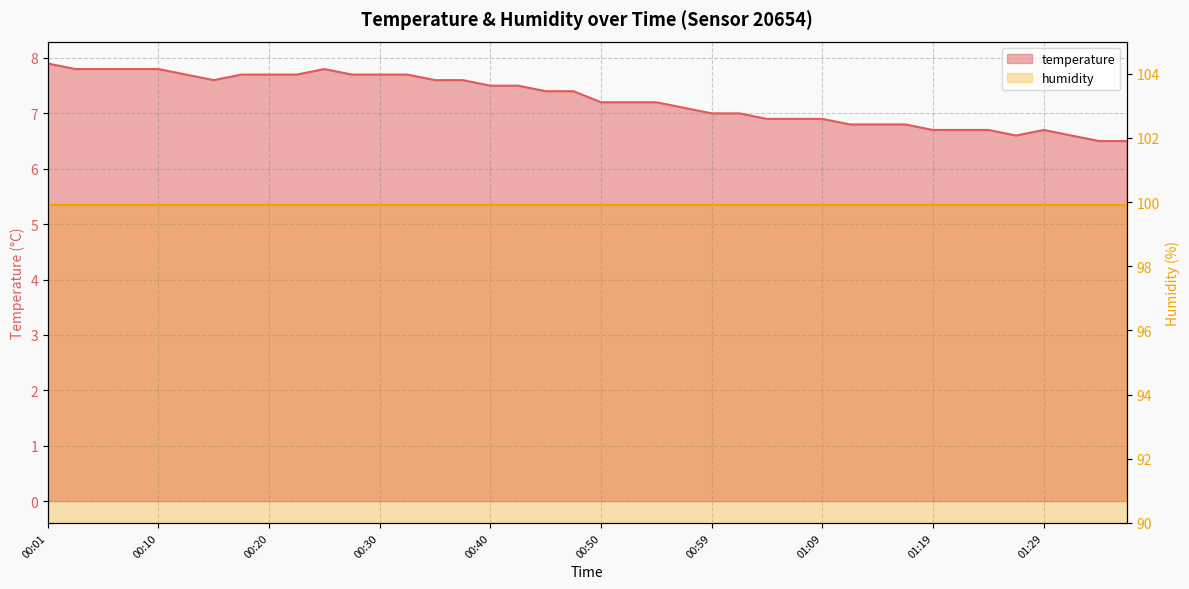

List the labels in order of value, smallest first.

01:34, 01:36, 01:26, 01:31, 01:19, 01:22, 01:24, 01:29, 01:12, 01:14, 01:17, 01:04, 01:07, 01:09, 00:59, 01:02, 00:57, 00:50, 00:52, 00:55, 00:45, 00:47, 00:40, 00:42, 00:15, 00:35, 00:37, 00:13, 00:18, 00:20, 00:23, 00:28, 00:30, 00:32, 00:03, 00:05, 00:08, 00:10, 00:25, 00:01